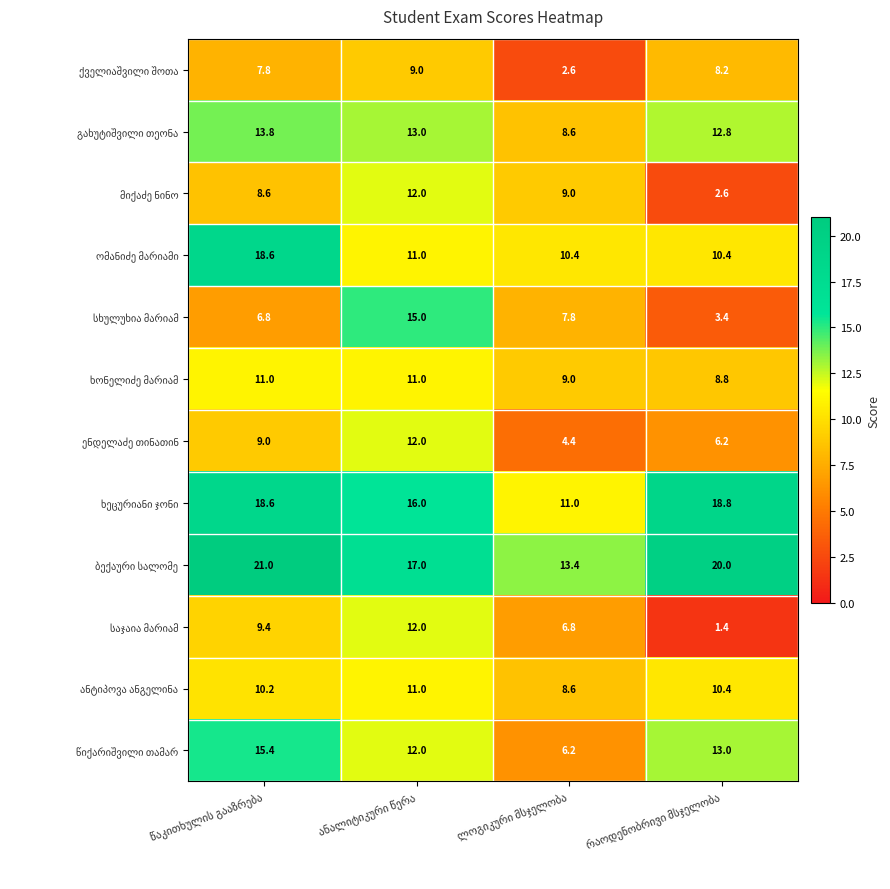

At how many categories does at least one series exceed 11?

4